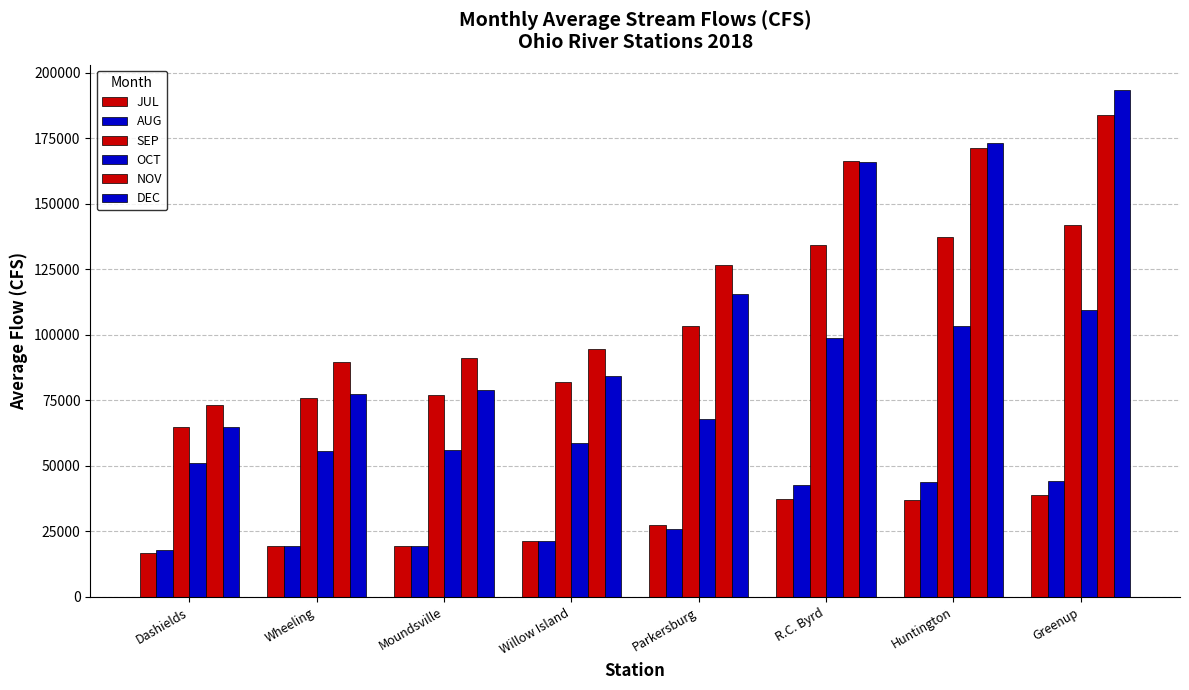

List the series in order of their peak value, lowest first.

JUL, AUG, OCT, SEP, NOV, DEC